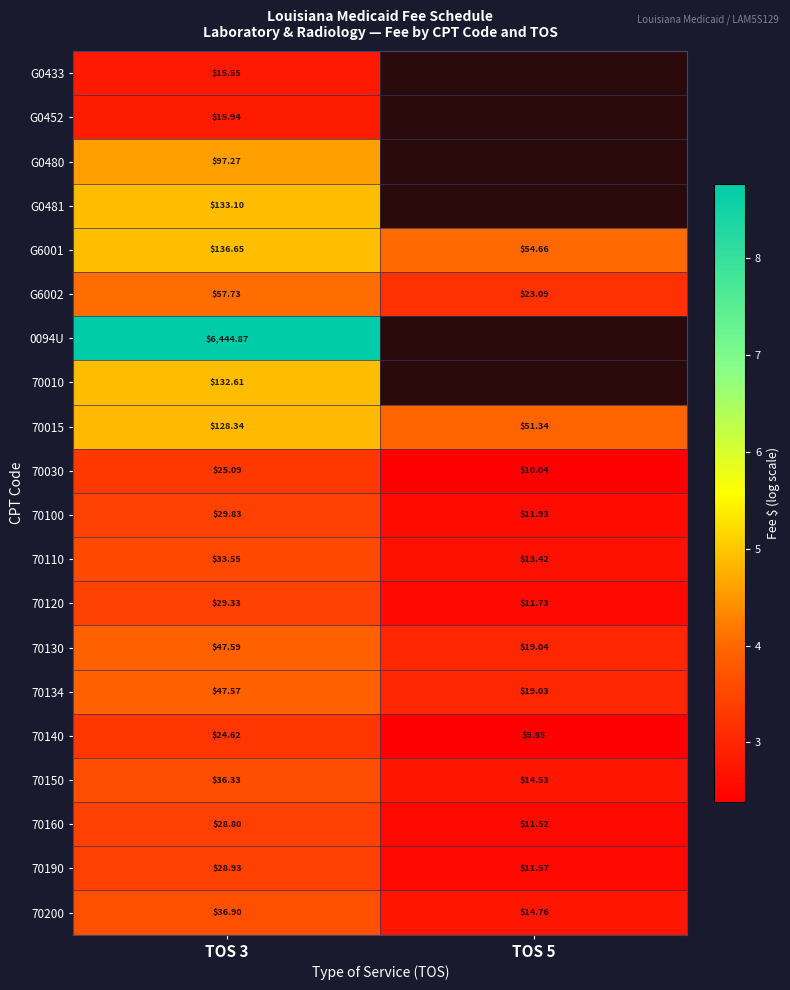

Is the value of 70015 at TOS 3 greater than the value of G0433 at TOS 3?

Yes